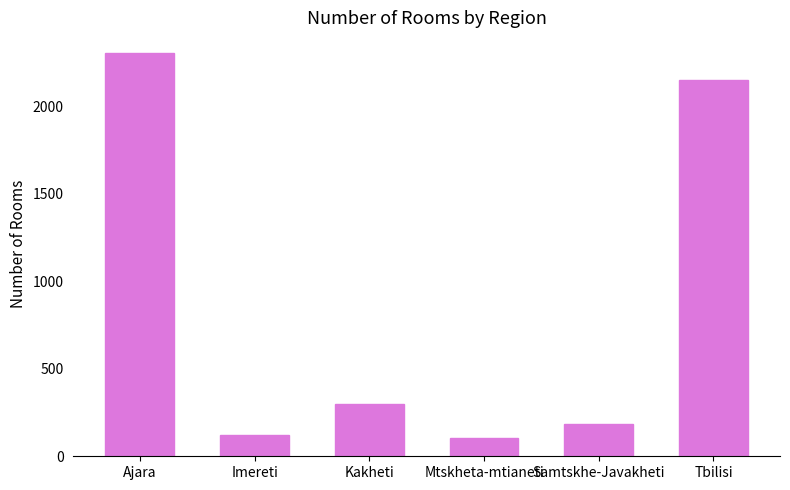

What is the sum of the values at Ajara and Mtskheta-mtianeti?

2414